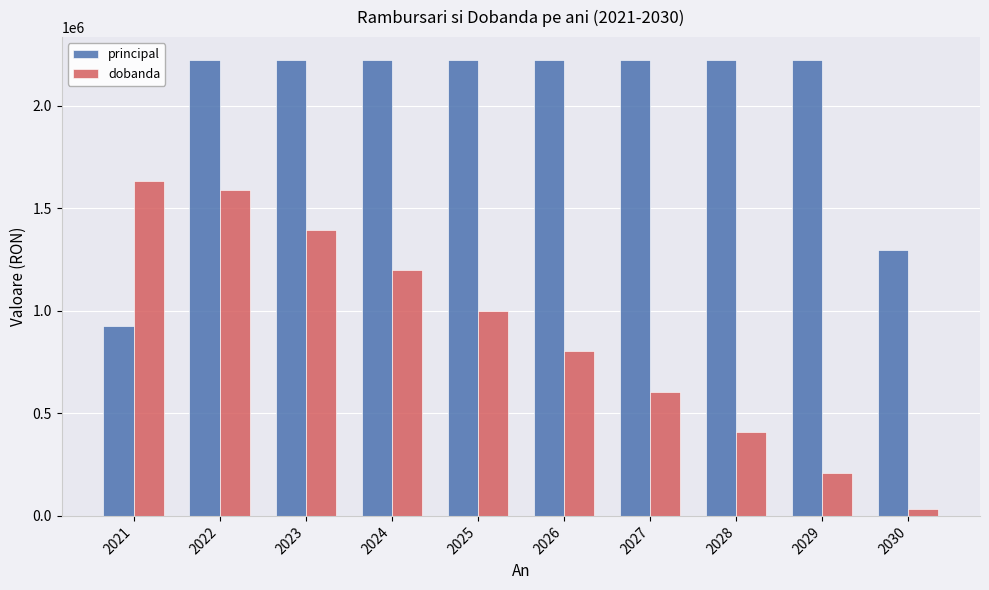

Rank the series at 2027 from lowest to highest value.

dobanda, principal